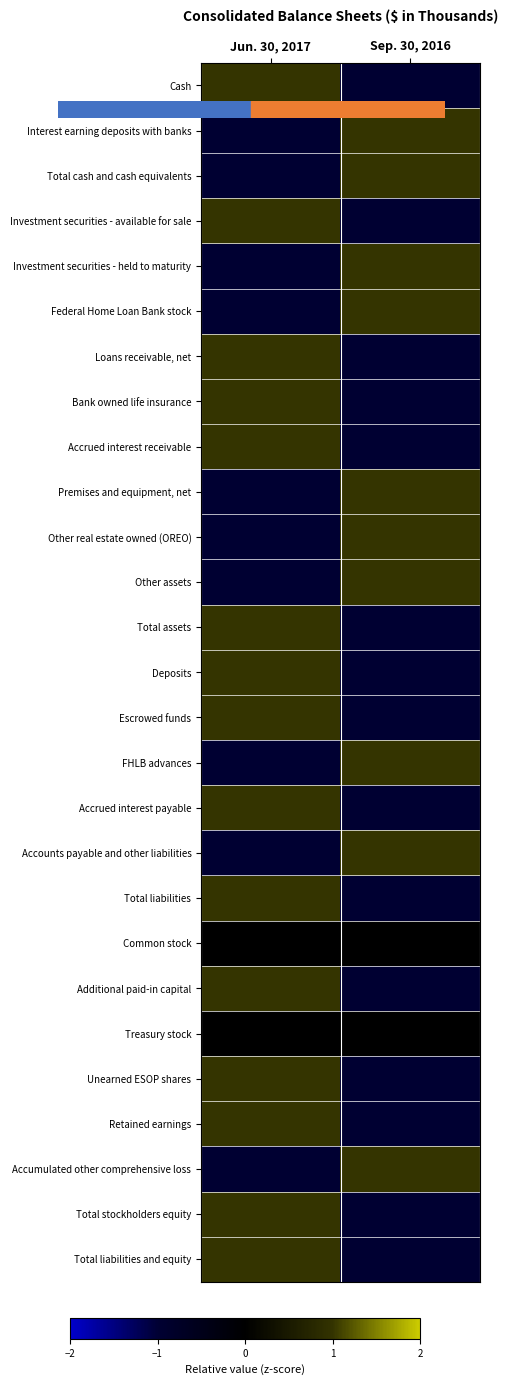

List the series in order of their peak value, lowest first.

Common stock, Treasury stock, Cash, Interest earning deposits with banks, Total cash and cash equivalents, Investment securities - available for sale, Investment securities - held to maturity, Federal Home Loan Bank stock, Loans receivable, net, Bank owned life insurance, Accrued interest receivable, Premises and equipment, net, Other real estate owned (OREO), Other assets, Total assets, Deposits, Escrowed funds, FHLB advances, Accrued interest payable, Accounts payable and other liabilities, Total liabilities, Additional paid-in capital, Unearned ESOP shares, Retained earnings, Accumulated other comprehensive loss, Total stockholders equity, Total liabilities and equity